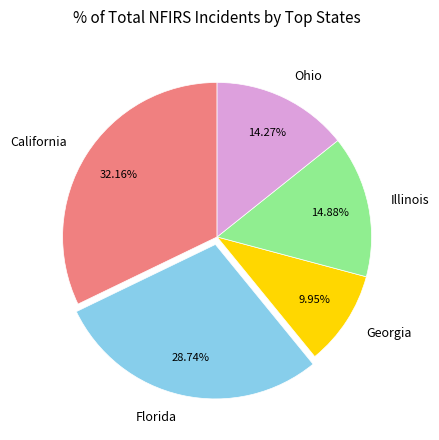

Does Ohio account for over 50% of the chart?

No